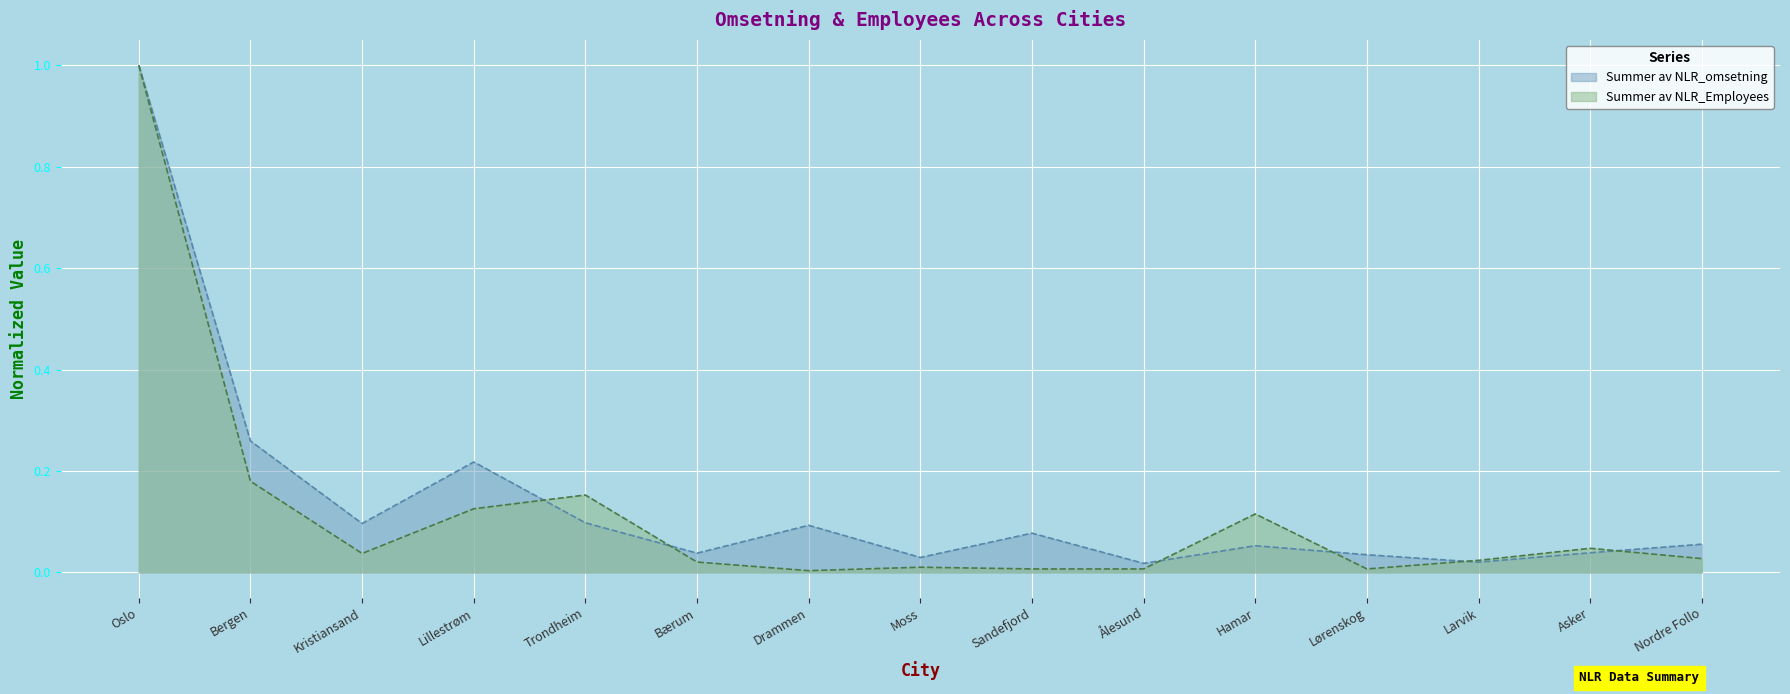

True or false: Summer av NLR_Employees has a value of 0.0 at Nordre Follo.

True